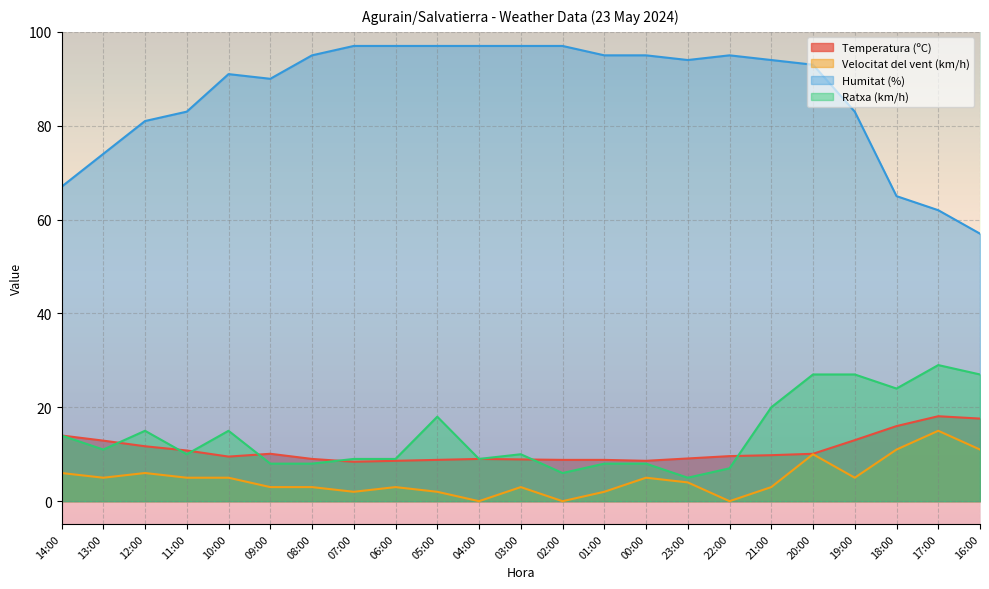

Count the number of categories in the chart.

23